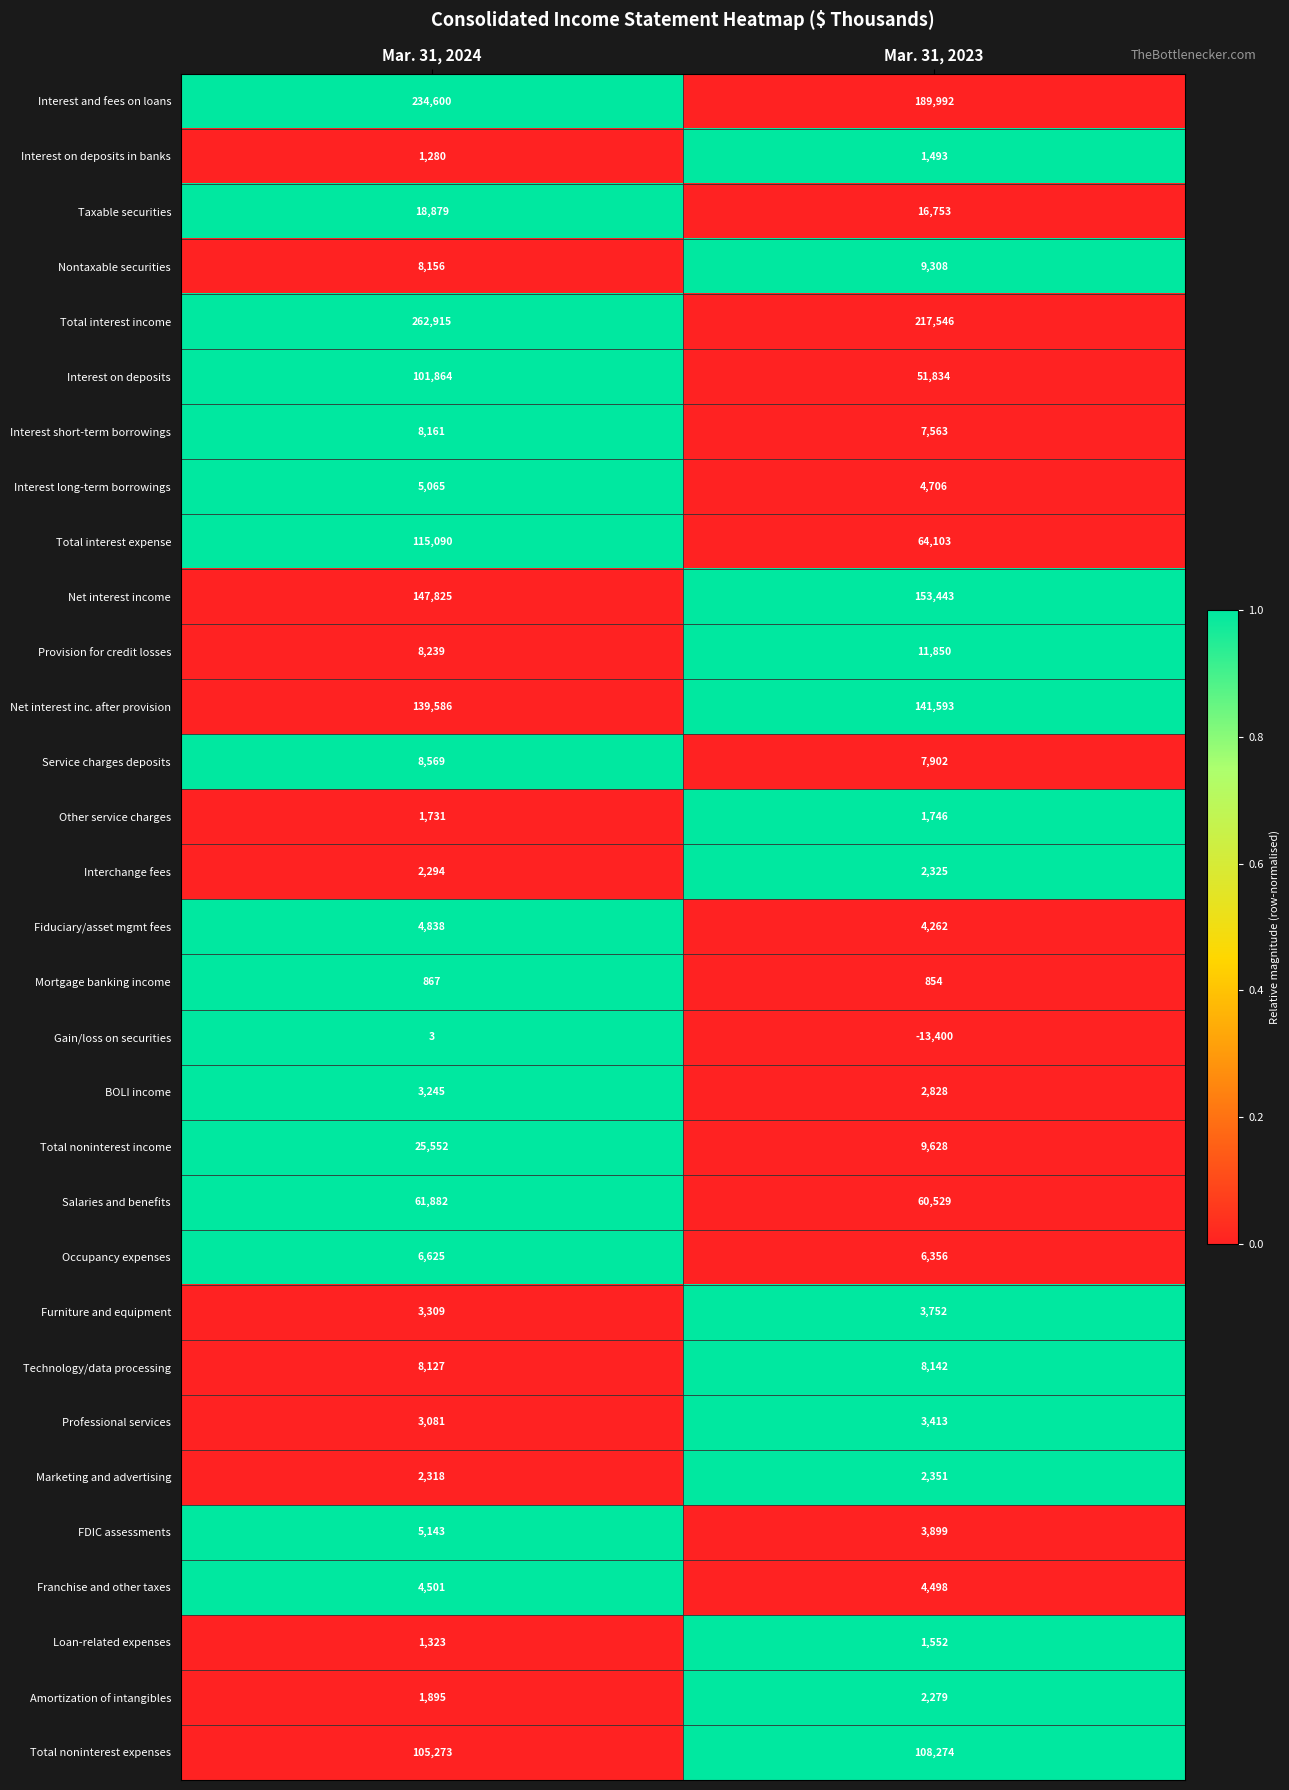

Which series has the largest total across all categories?

Total interest income